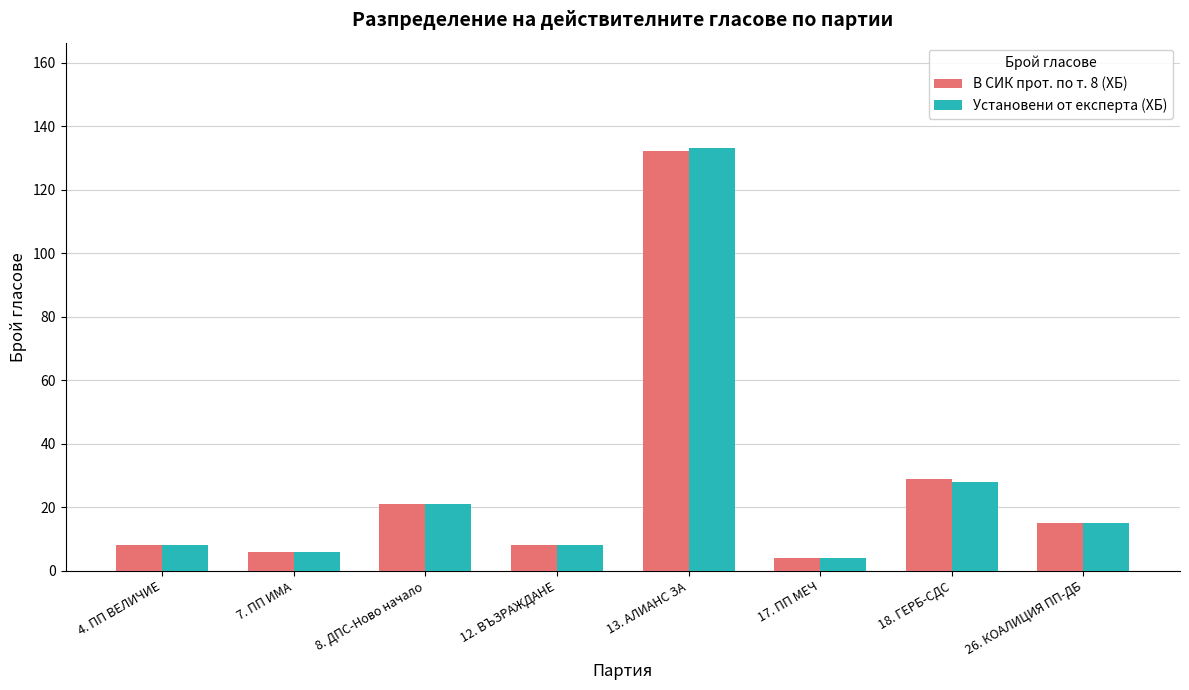

True or false: В СИК прот. по т. 8 (ХБ) has a value of 8 at 12. ВЪЗРАЖДАНЕ.

True